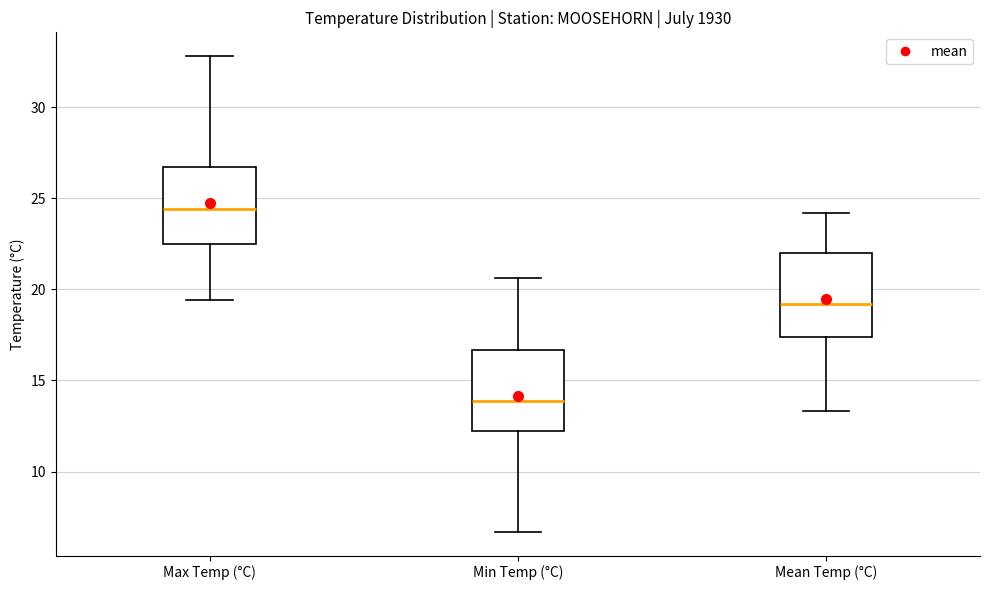

Where does the median line of the box for Mean Temp (°C) sit on the y-axis? The values are not printed on the chart, so give them approximately, as read against the axis.

19.0